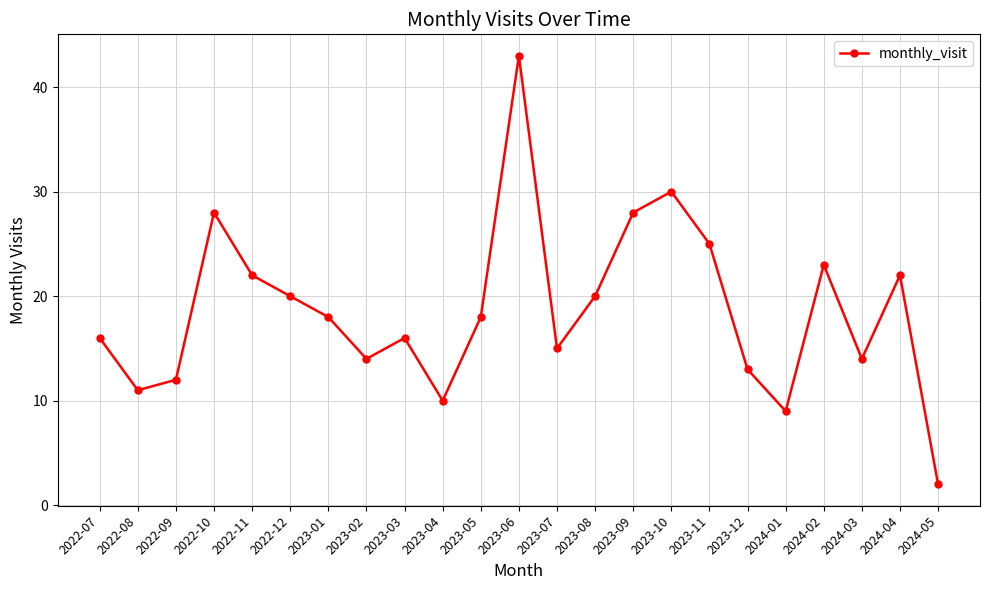

What is the approximate value at 2023-03?

16